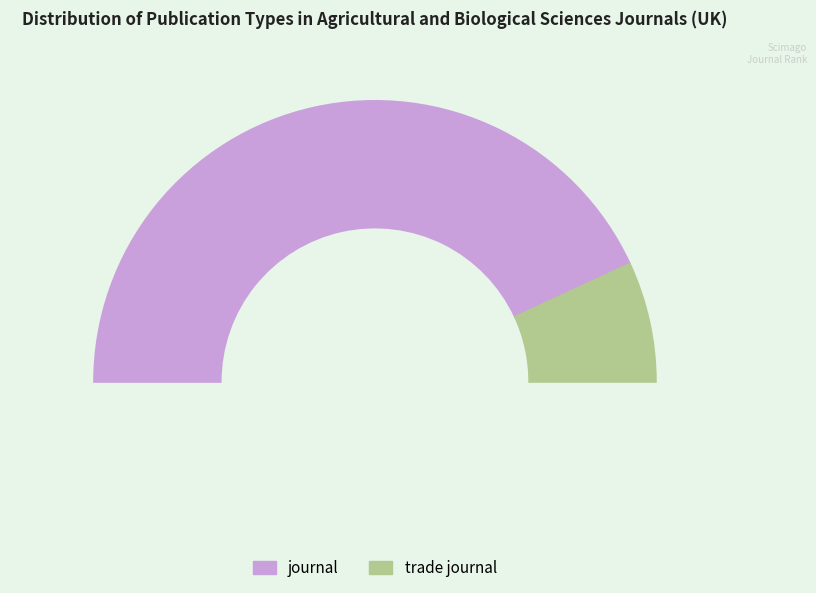

Does any single category account for the majority?

Yes